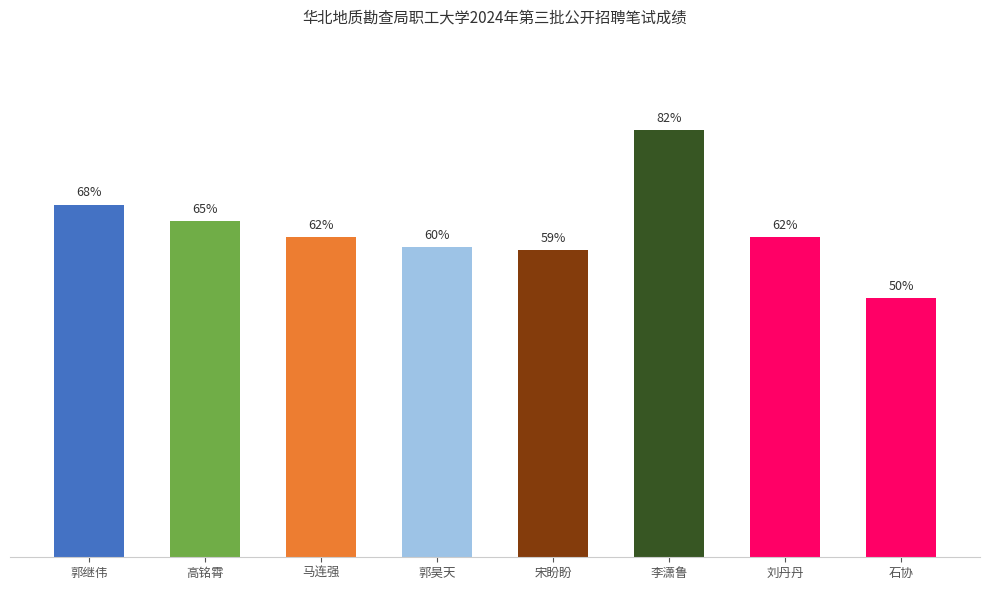

What is the label of the 1st bar from the left?

郭继伟